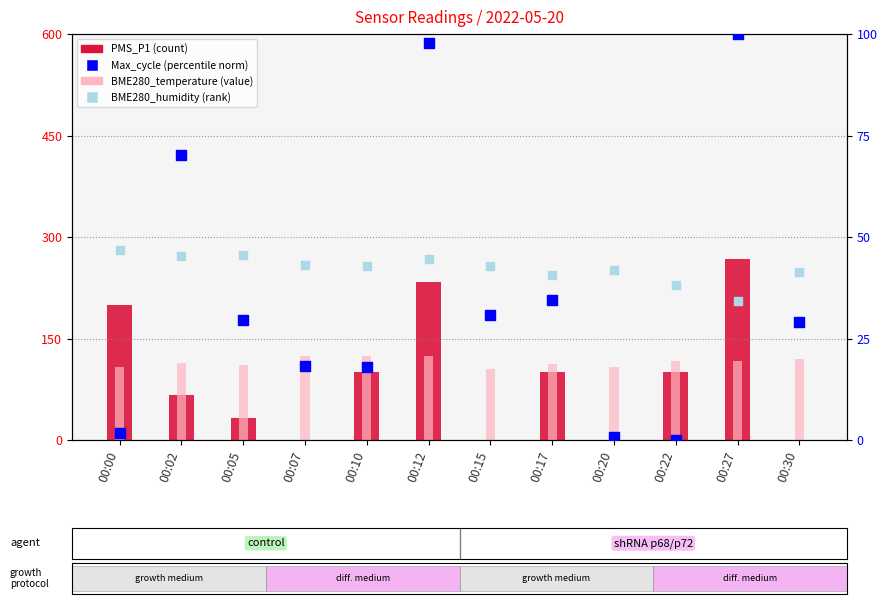

Which series has the largest total across all categories?

BME280_temperature (scaled)